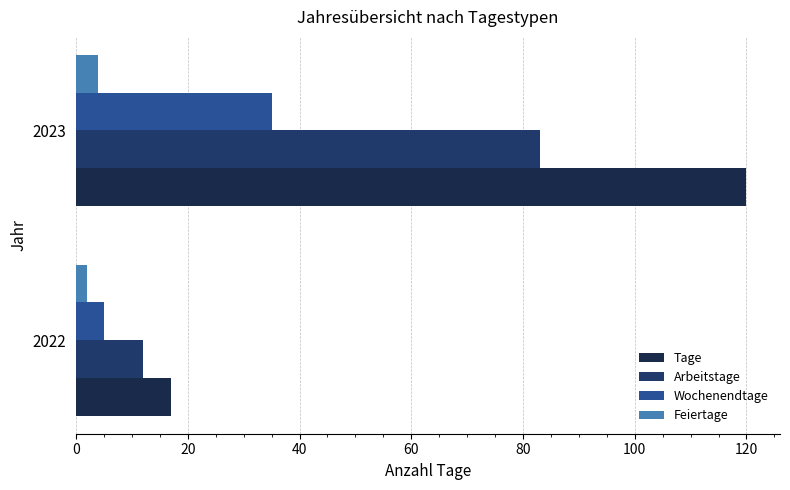

How many distinct data groups are displayed?

4